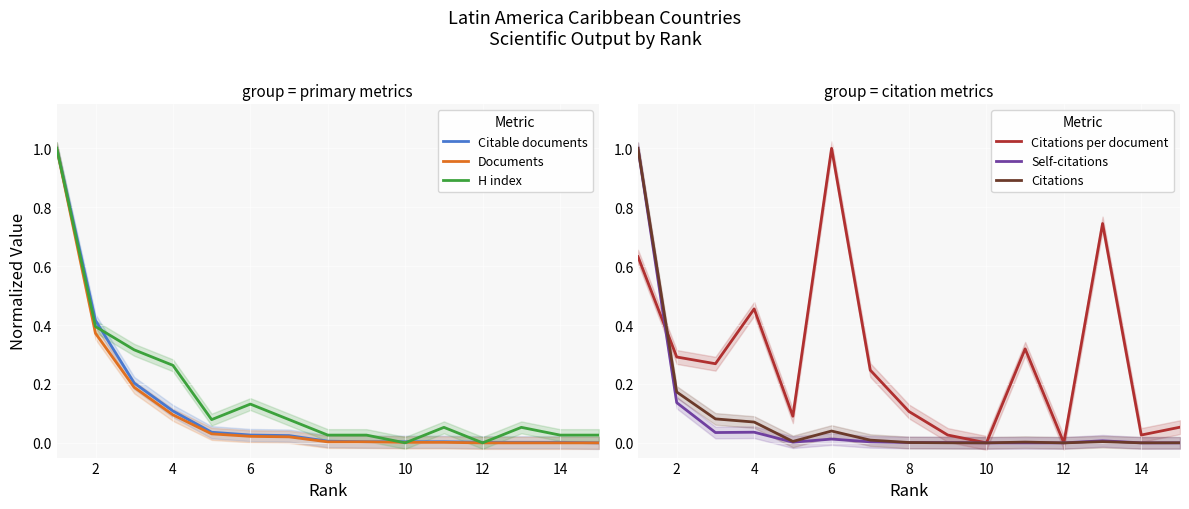

The value of Self-citations at 2 is 0.1. True or false?

True